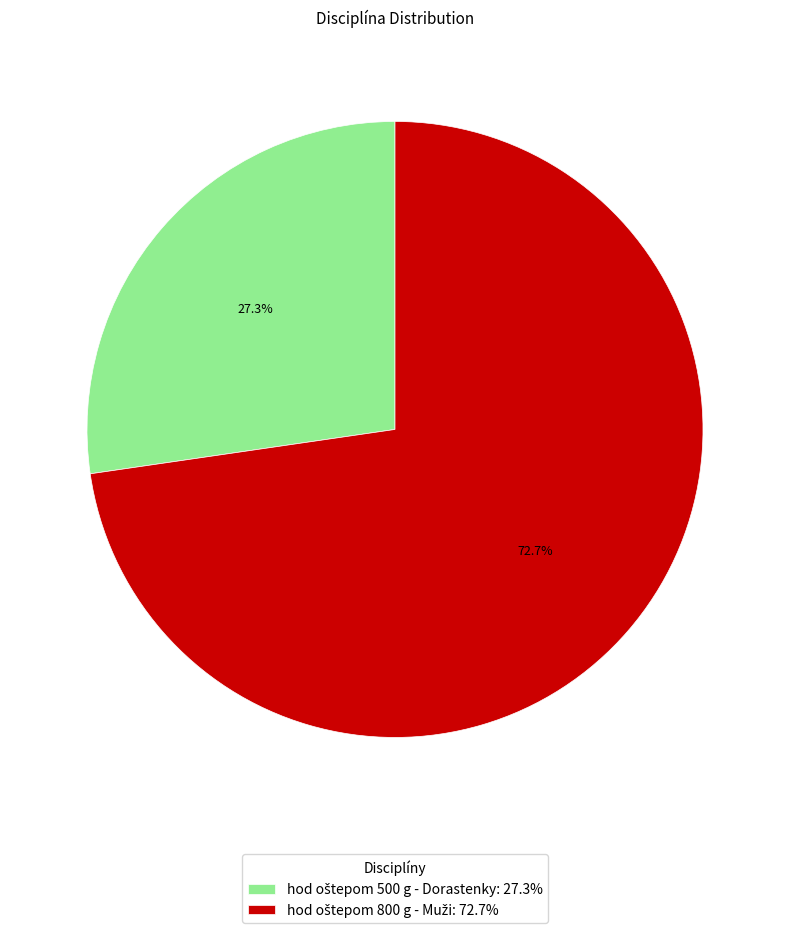

How many slices are in this pie chart?

2